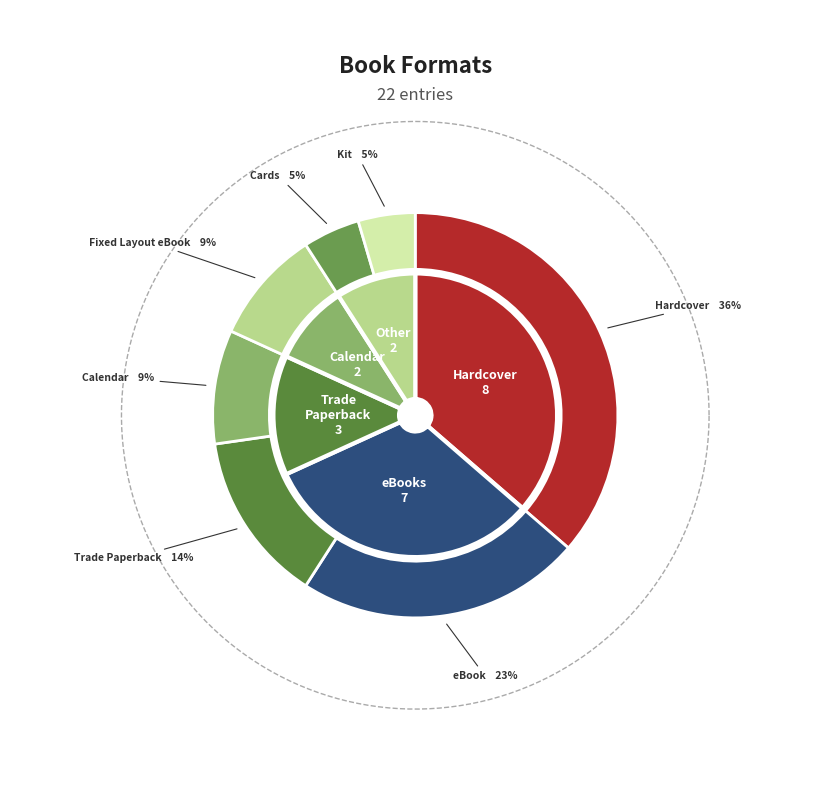

Which slice is the largest?

Hardcover